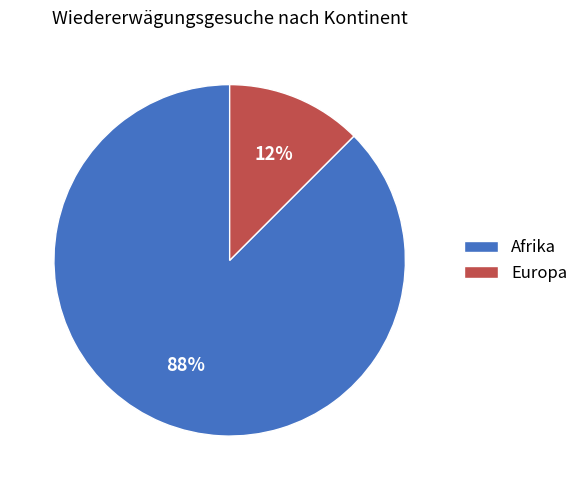

Is it true that Afrika is 82% of the pie?

False